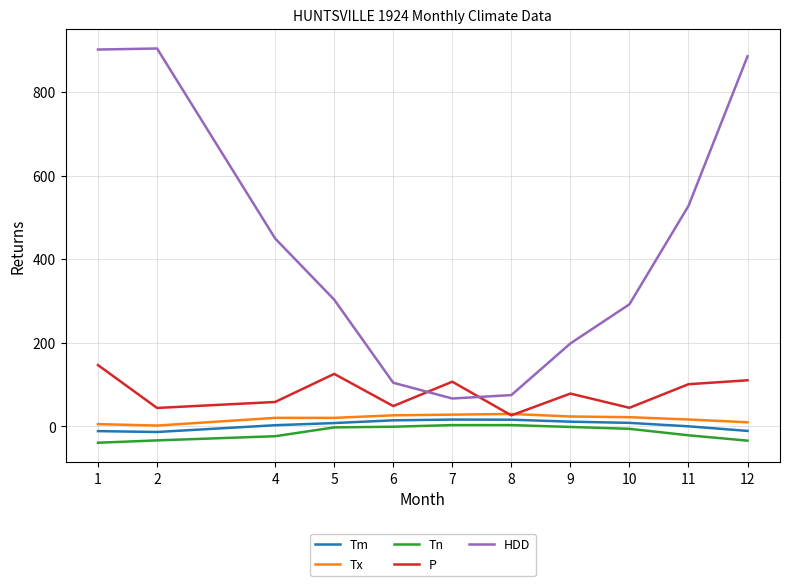

What is the difference between the second highest and minimum values in the Tm series?

29.4